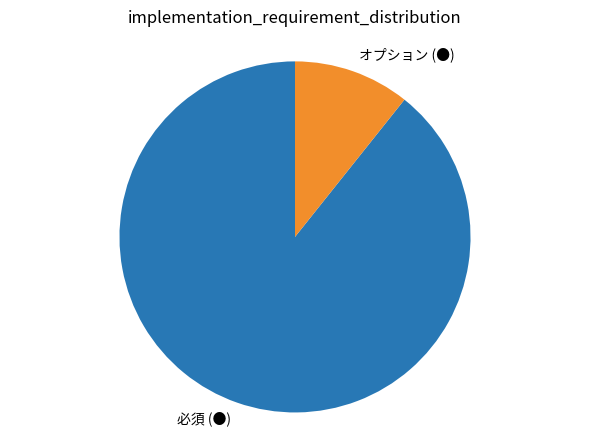

Is there a majority slice in this chart?

Yes